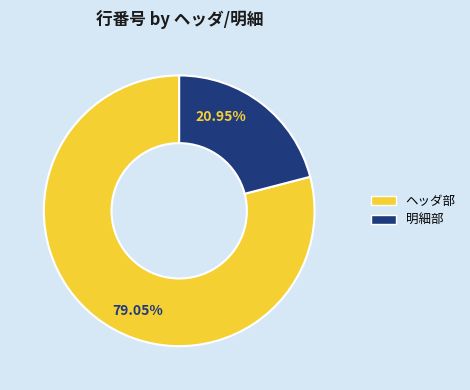

To the nearest percent, what percentage of the pie is 明細部?

21%